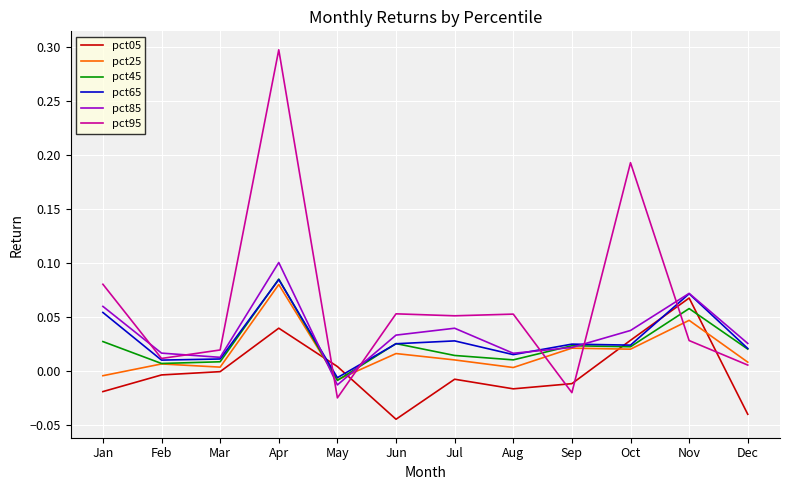

What is the spread (max minus min) of values at Apr?

0.3